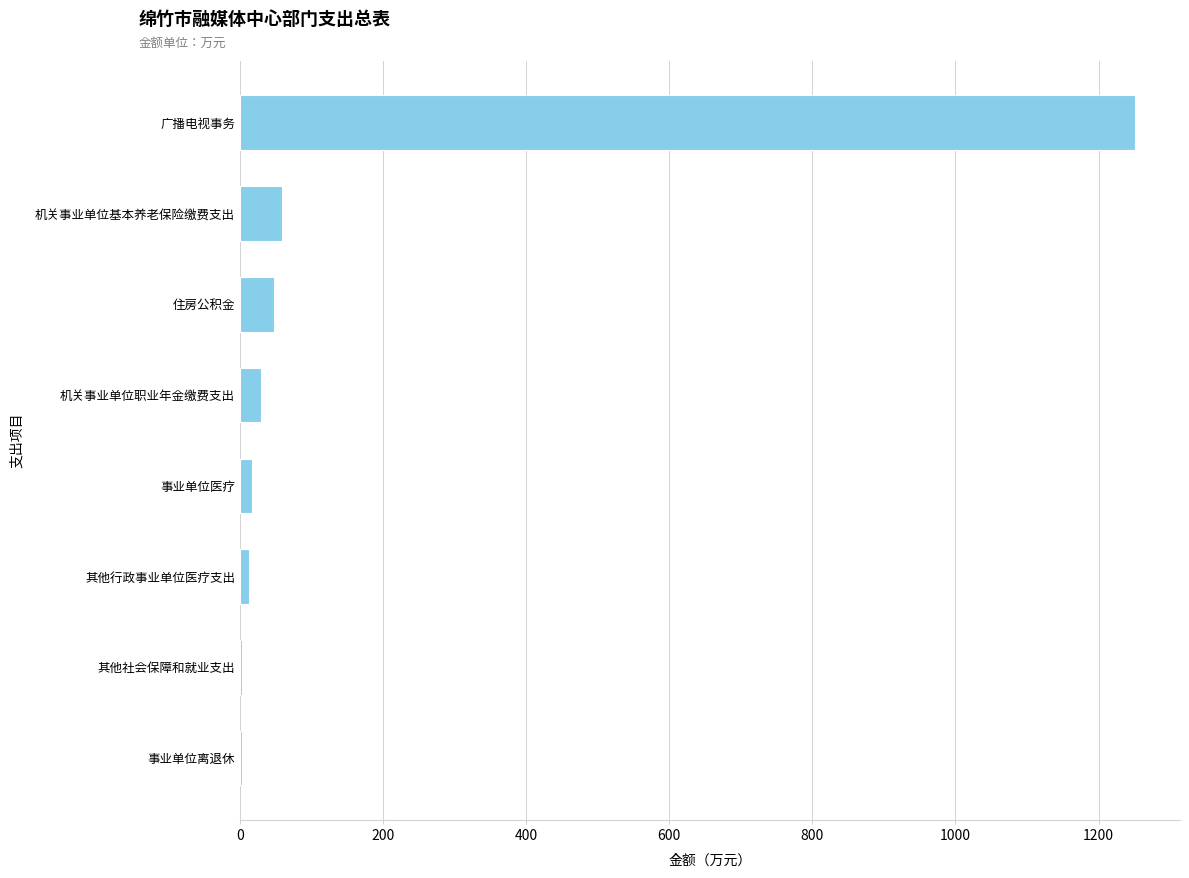

Is it true that the value at 广播电视事务 is 1251.3?

True